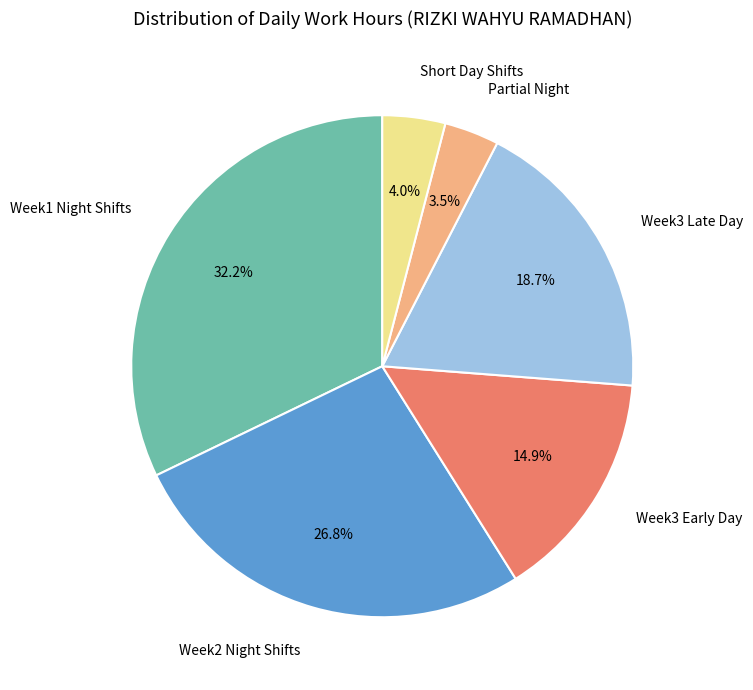

How much of the chart is everything except Week3 Early Day?

85.1%